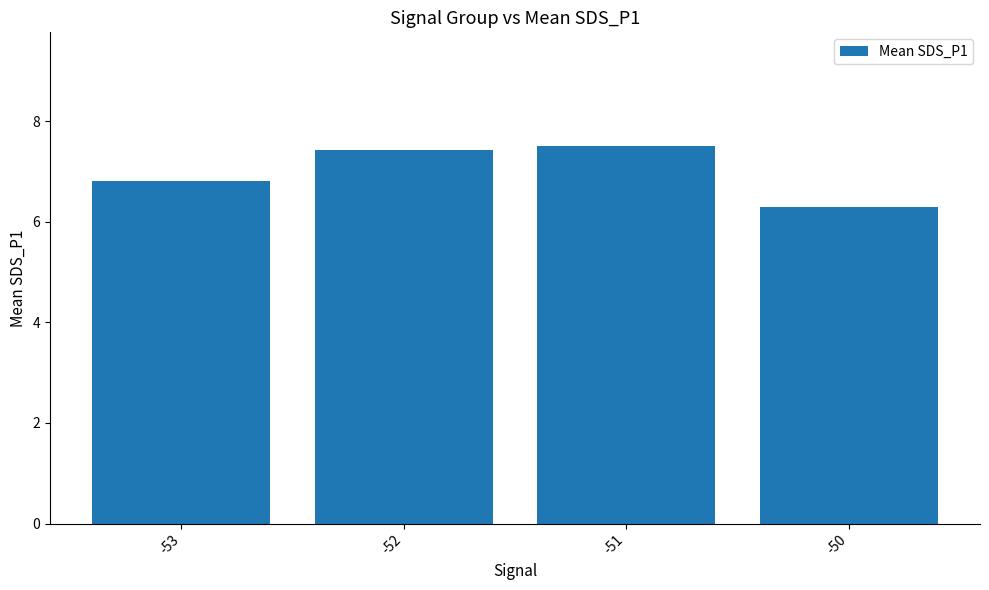

List the labels in order of value, smallest first.

-50, -53, -52, -51